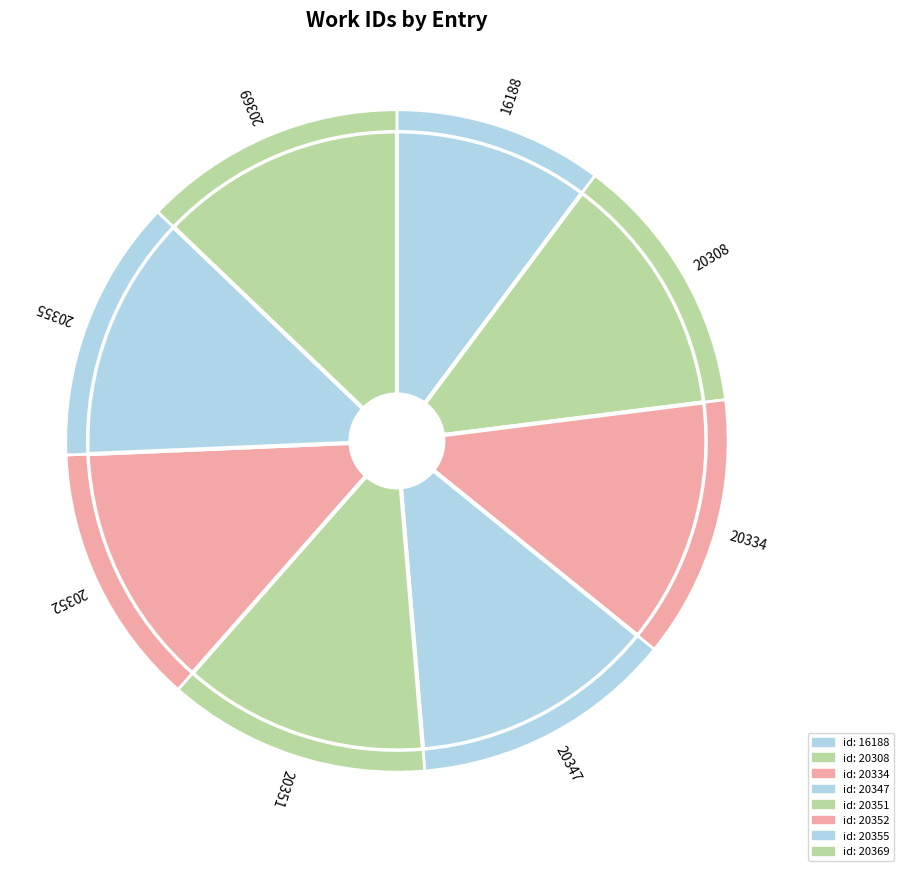

To the nearest percent, what is the difference between the largest and smallest slice percentages?

3%